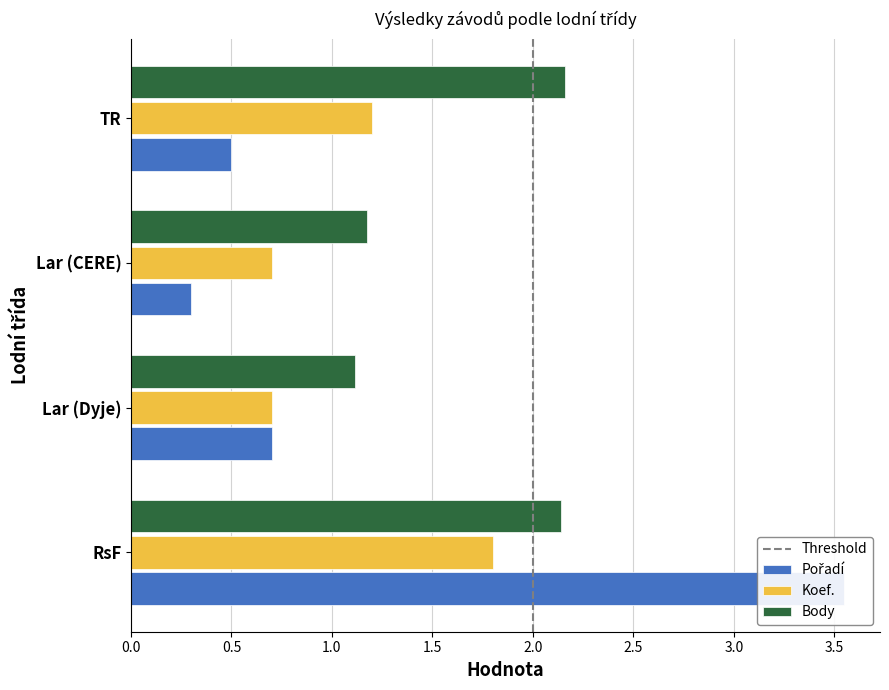

The value of Body at RsF is 2.1. True or false?

True